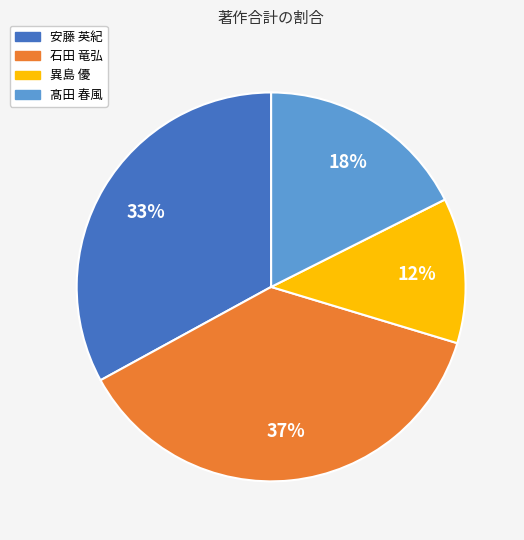

To the nearest percent, what percentage of the pie is 石田 竜弘?

37%